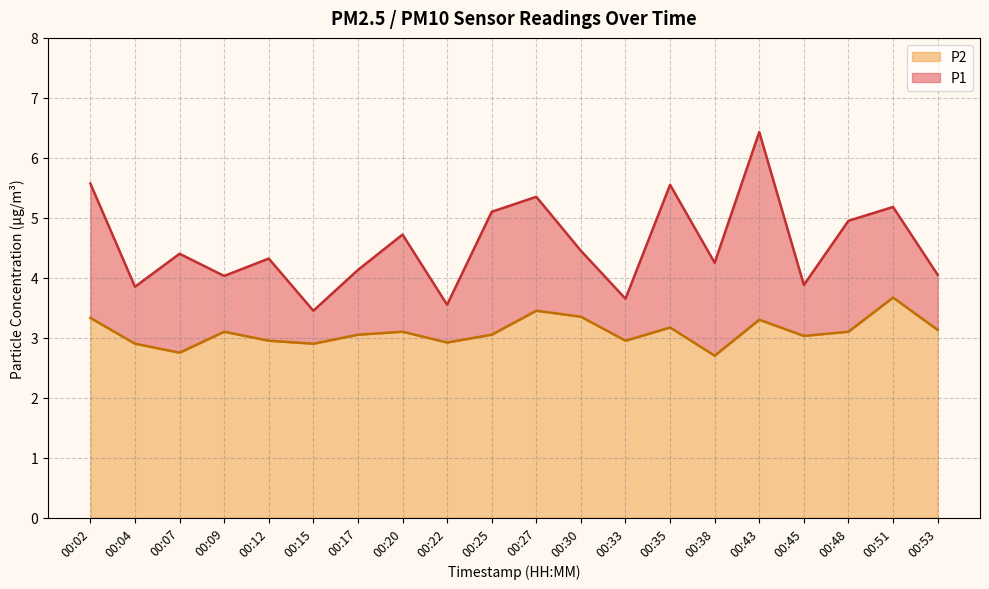

What is the difference between the P2 values at 00:30 and 00:38?

0.6